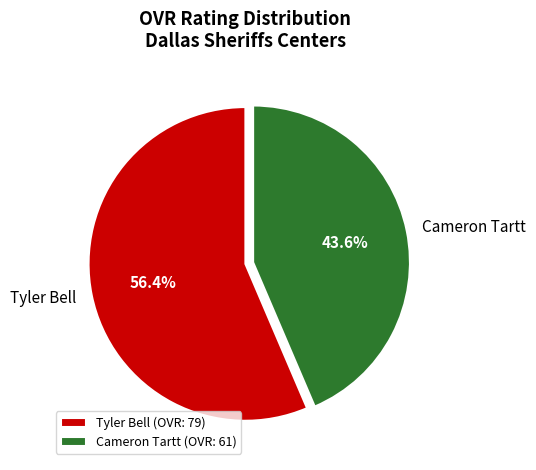

How many slices are in this pie chart?

2